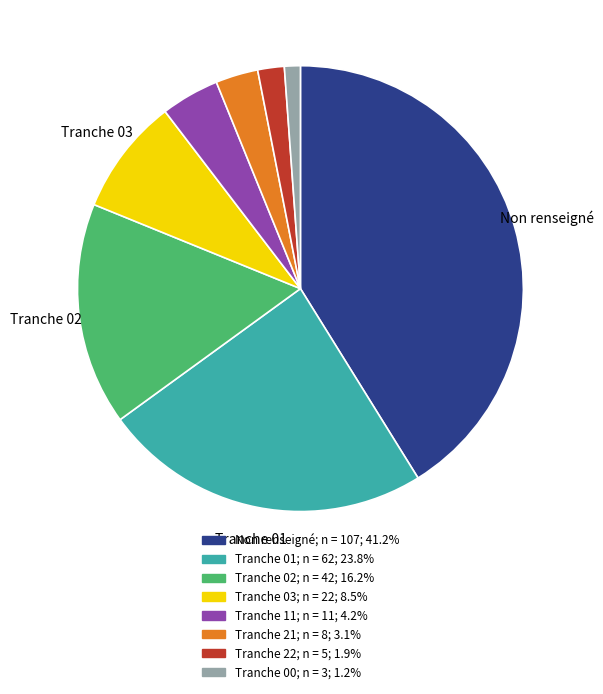

Does any single category account for the majority?

No